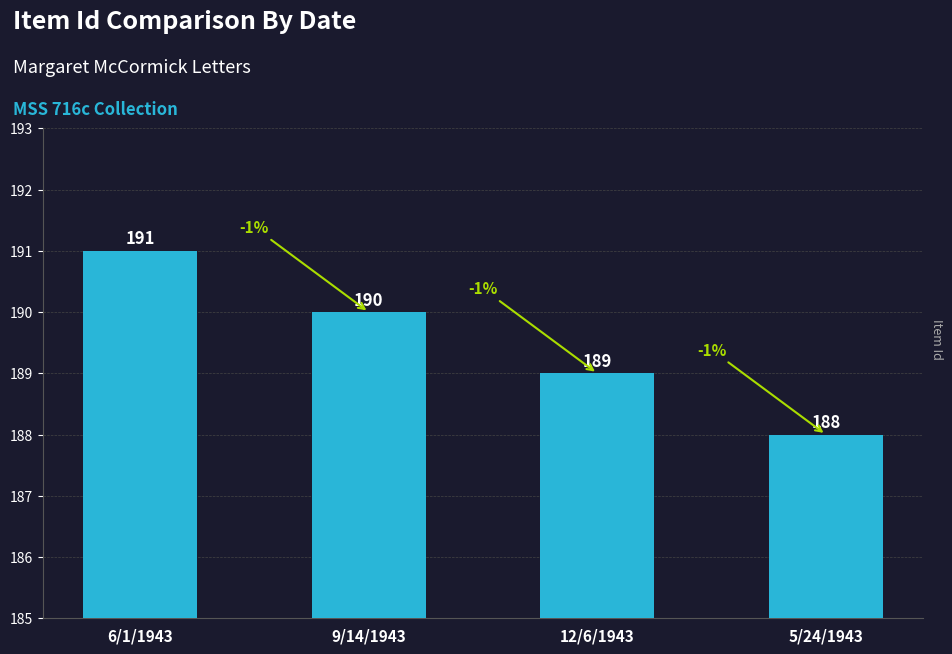

Are the bars horizontal?

No